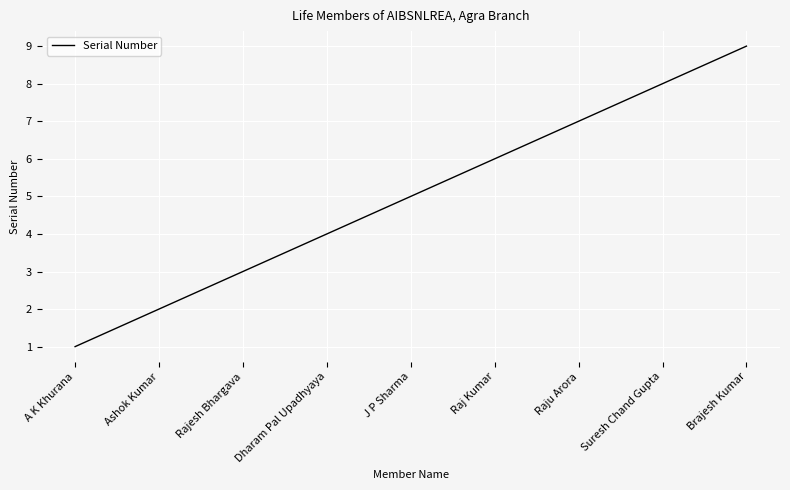

Reading left to right, transcribe all the data shown in this chart.

A K Khurana=1	Ashok Kumar=2	Rajesh Bhargava=3	Dharam Pal Upadhyaya=4	J P Sharma=5	Raj Kumar=6	Raju Arora=7	Suresh Chand Gupta=8	Brajesh Kumar=9